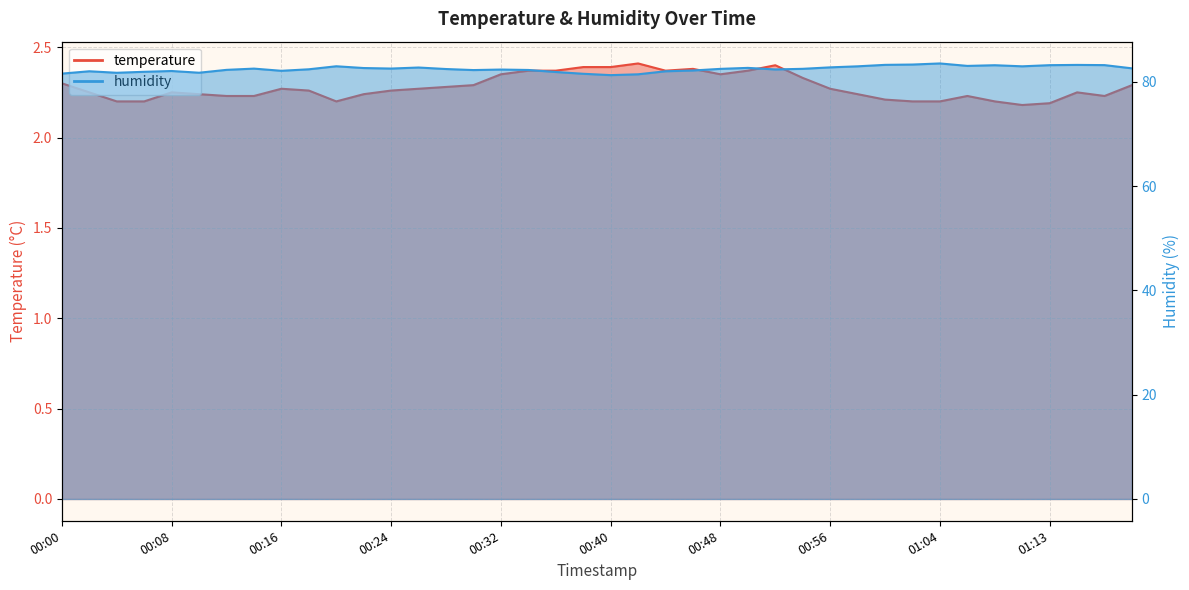

List the series in order of their overall mean, highest first.

humidity, temperature